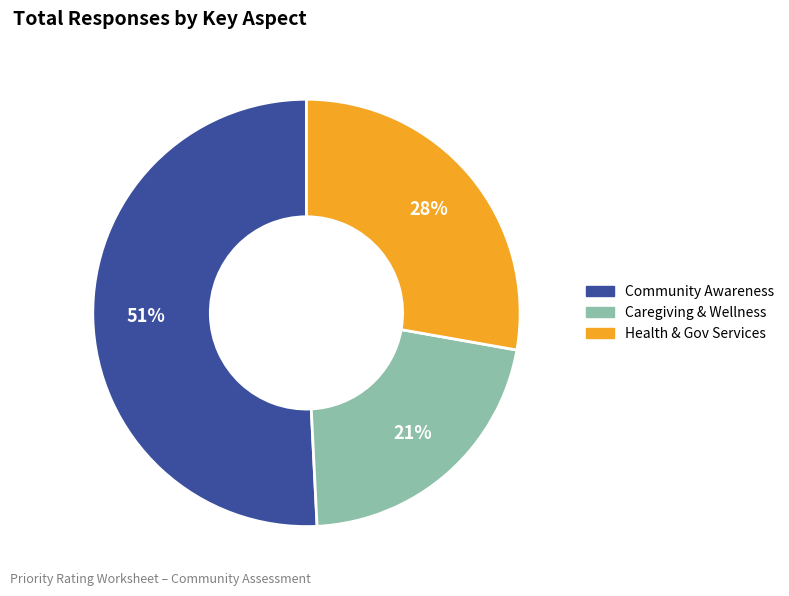

How many segments does this pie chart have?

3